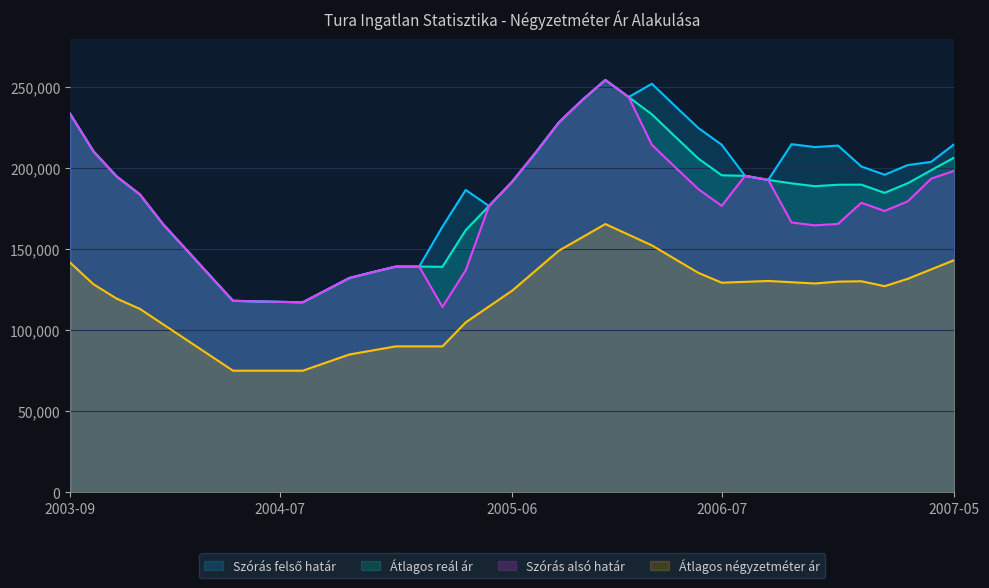

What is the total value across all series at 2003-09?

841821